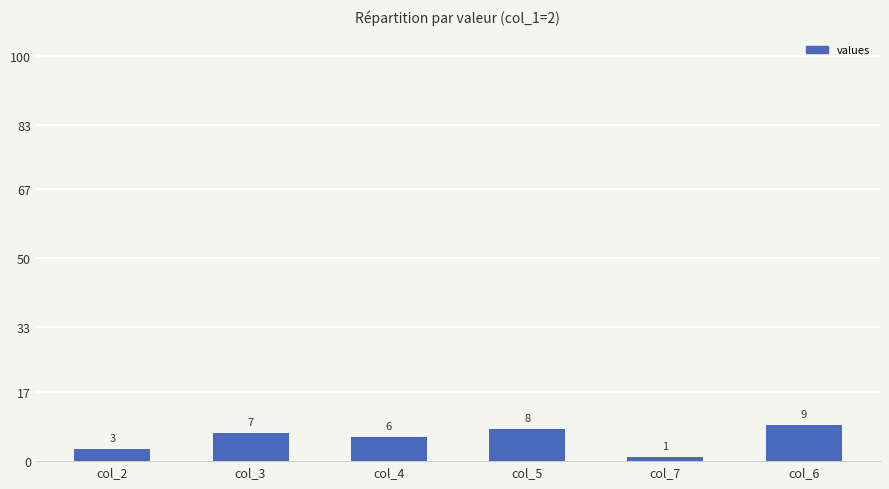

Reading left to right, extract all data points from this chart.

col_2=3	col_3=7	col_4=6	col_5=8	col_7=1	col_6=9